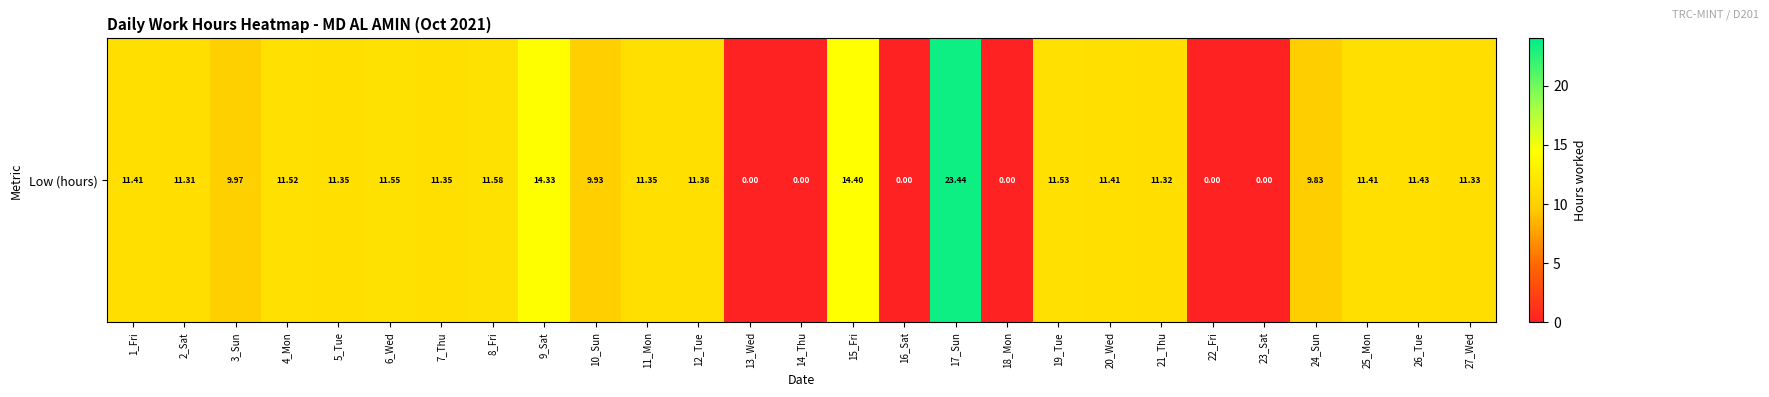

What is the sum of all values?

253.1